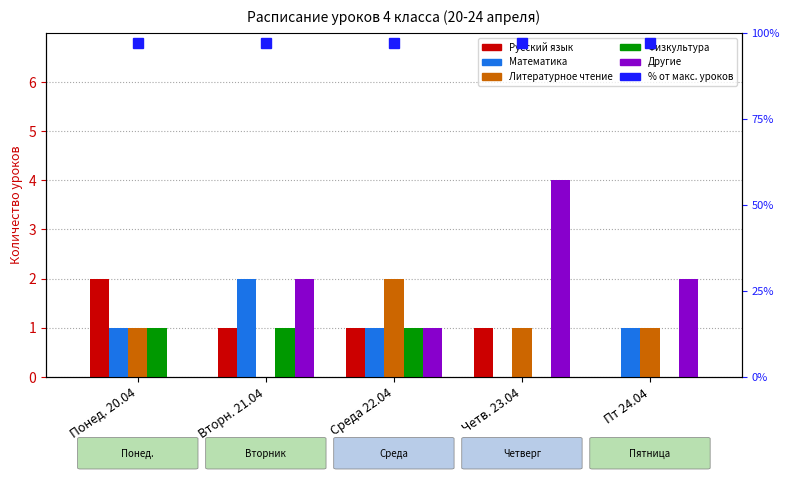

What position from the right is Четв. 23.04?

2